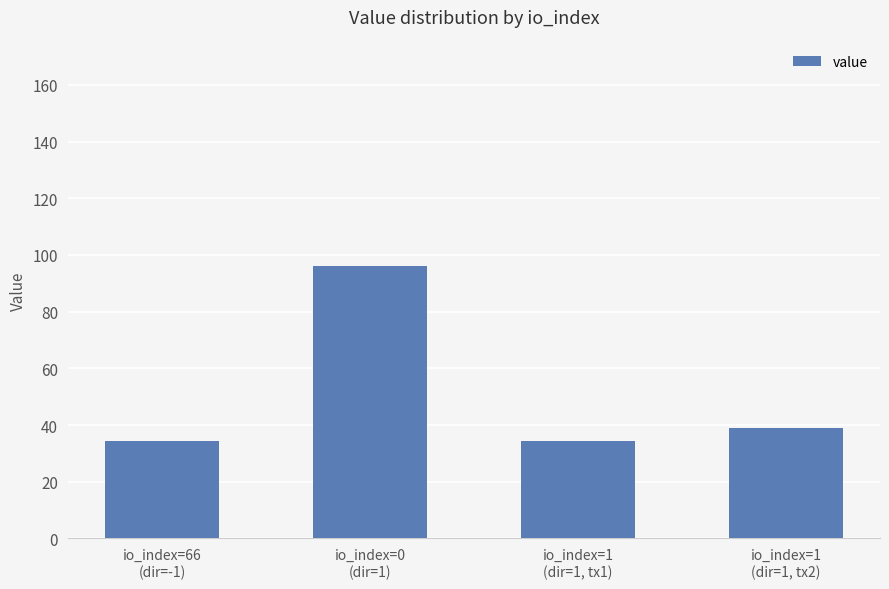

How many data points does each series have?

4